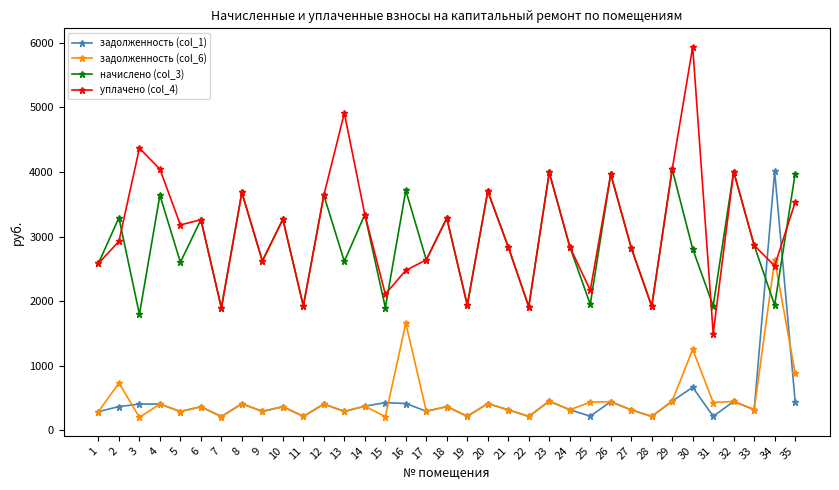

True or false: начислено (col_3) and задолженность (col_6) cross at least once.

True